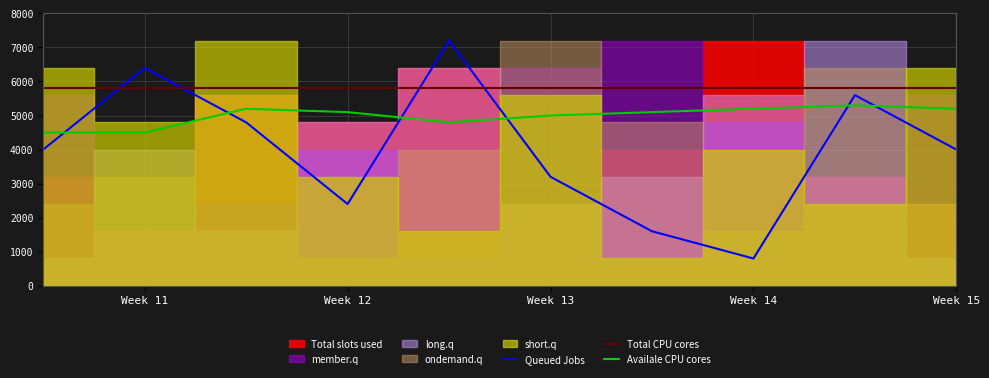

True or false: Queued Jobs and Availale CPU cores intersect in this chart.

True